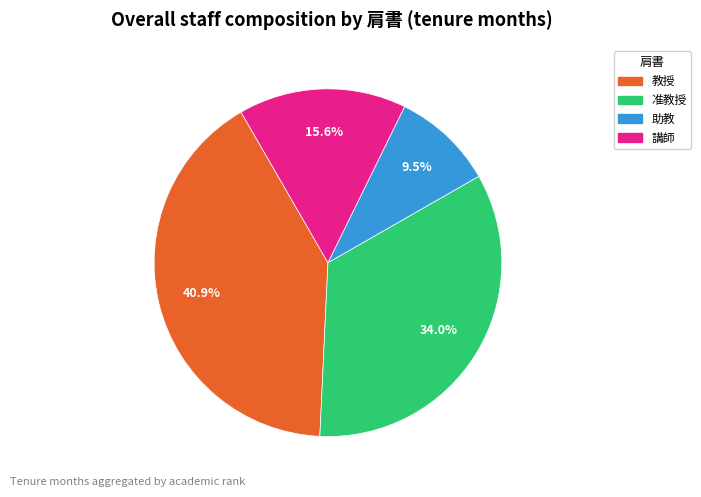

Is there any slice that represents more than half of the pie?

No